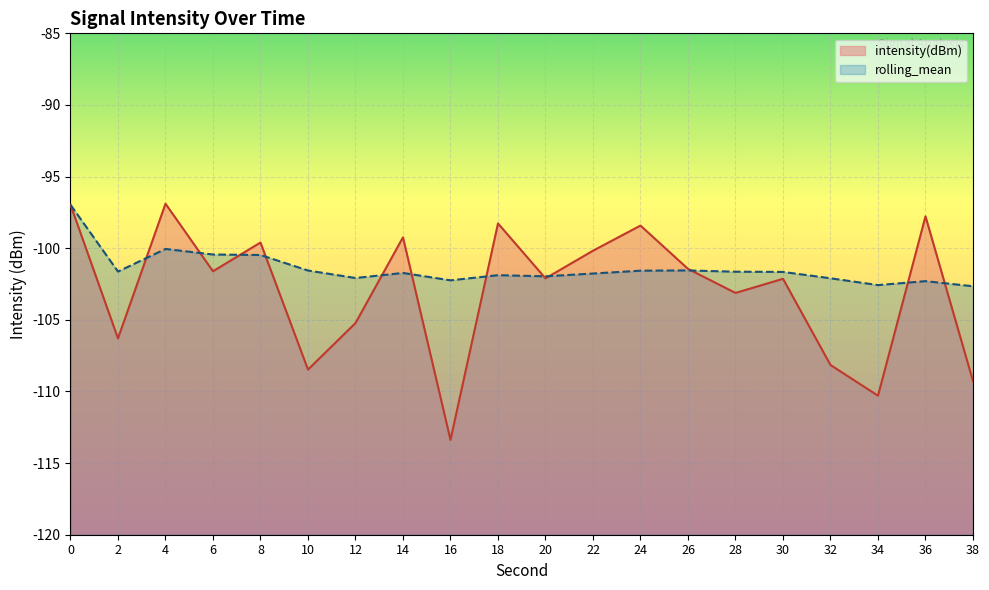

What is the sum of the rolling_mean values at 16 and 38?

-204.9